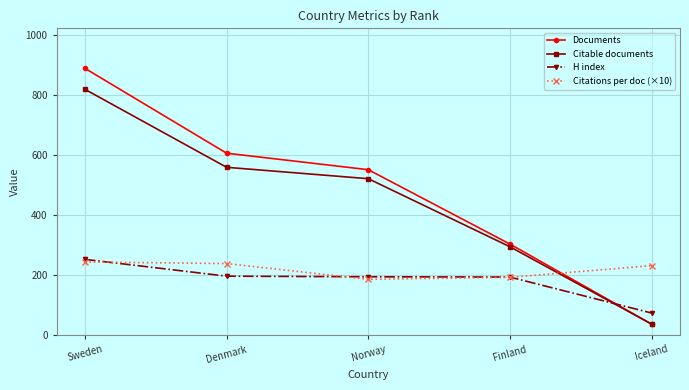

How many lines are shown in the chart?

4